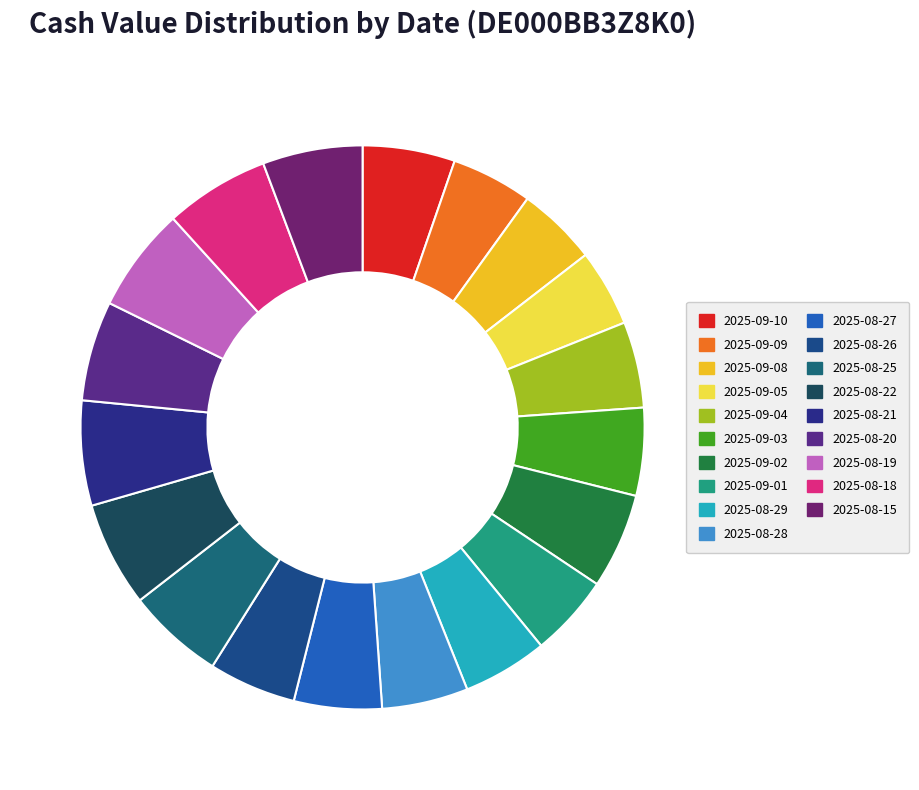

What is the change in value from 2025-09-04 to 2025-08-21?

+1.4